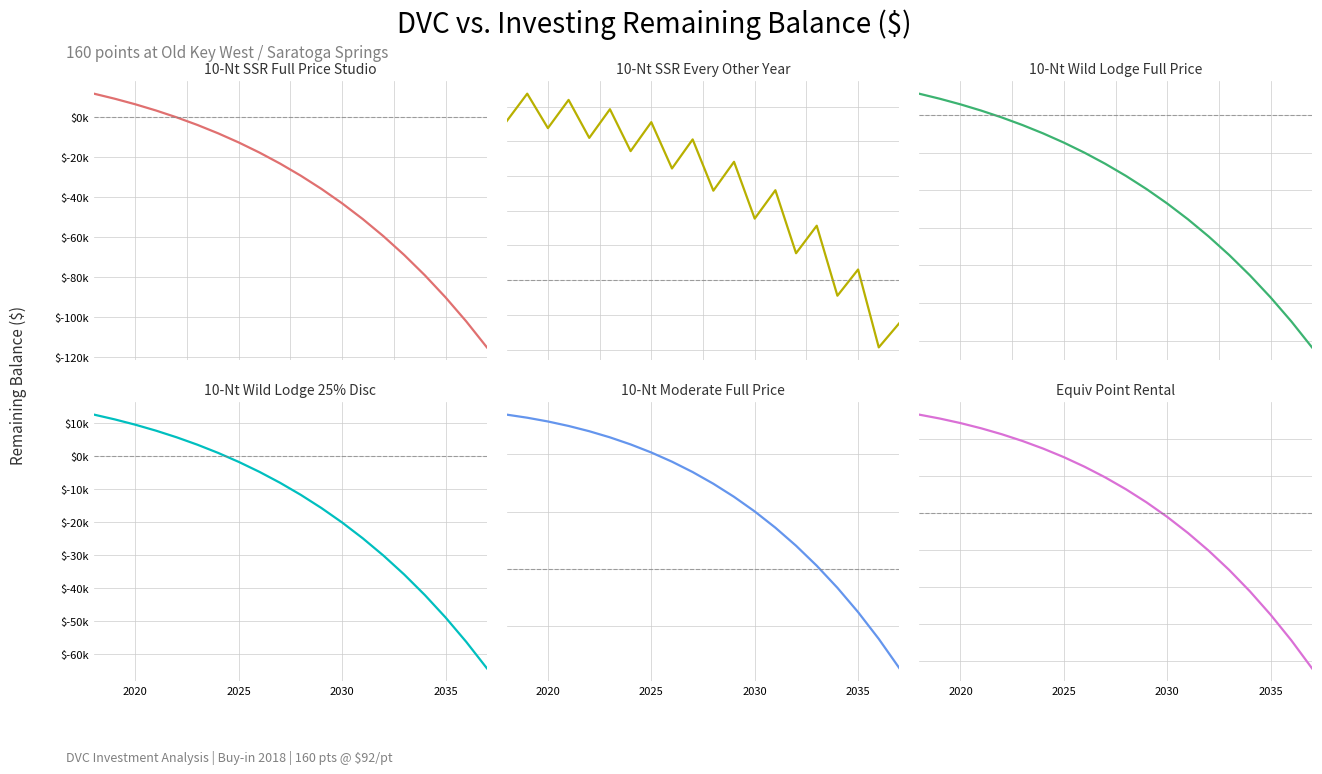

What is the smallest value displayed?

-123525.2